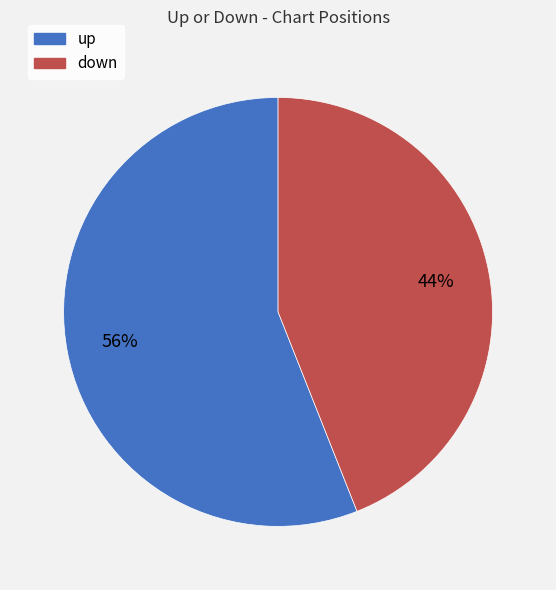

Do down and up together represent more than half of the pie?

Yes